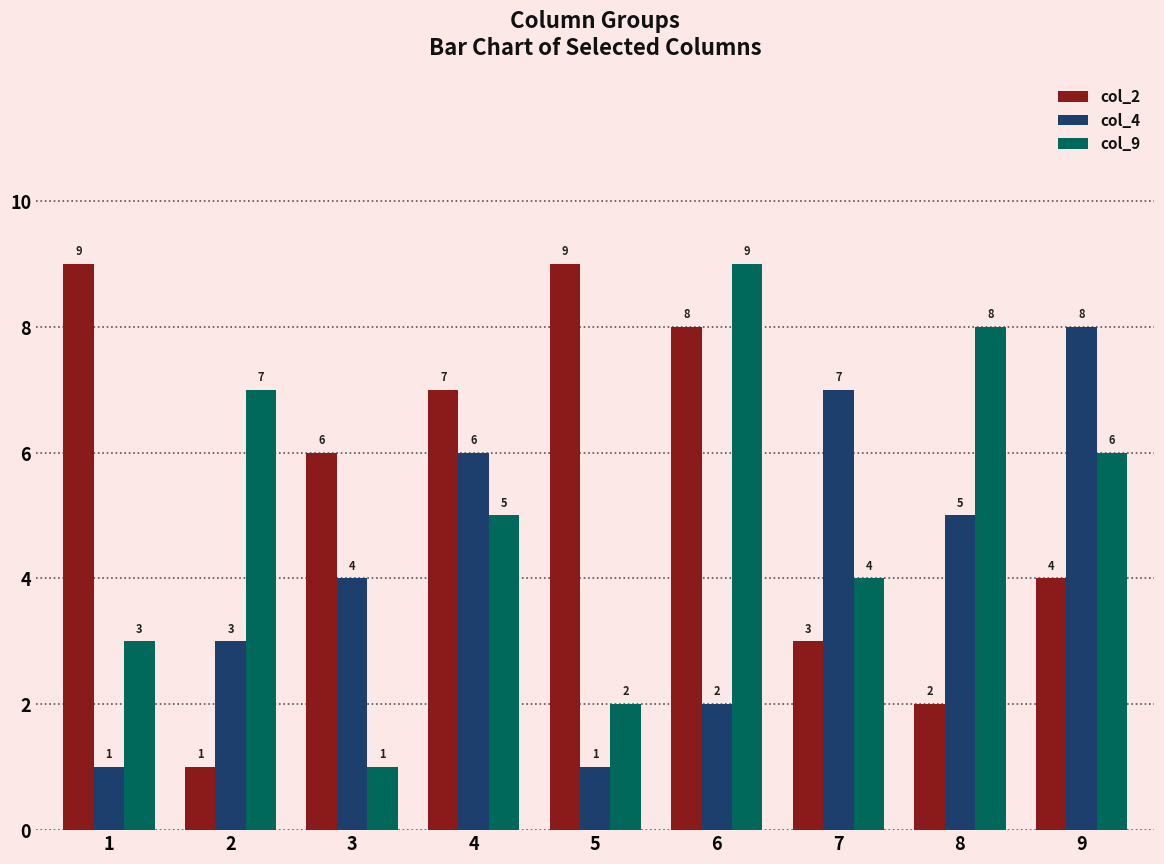

Reading right to left, list all the values displayed in this chart.

col_2: 4	2	3	8	9	7	6	1	9
col_4: 8	5	7	2	1	6	4	3	1
col_9: 6	8	4	9	2	5	1	7	3